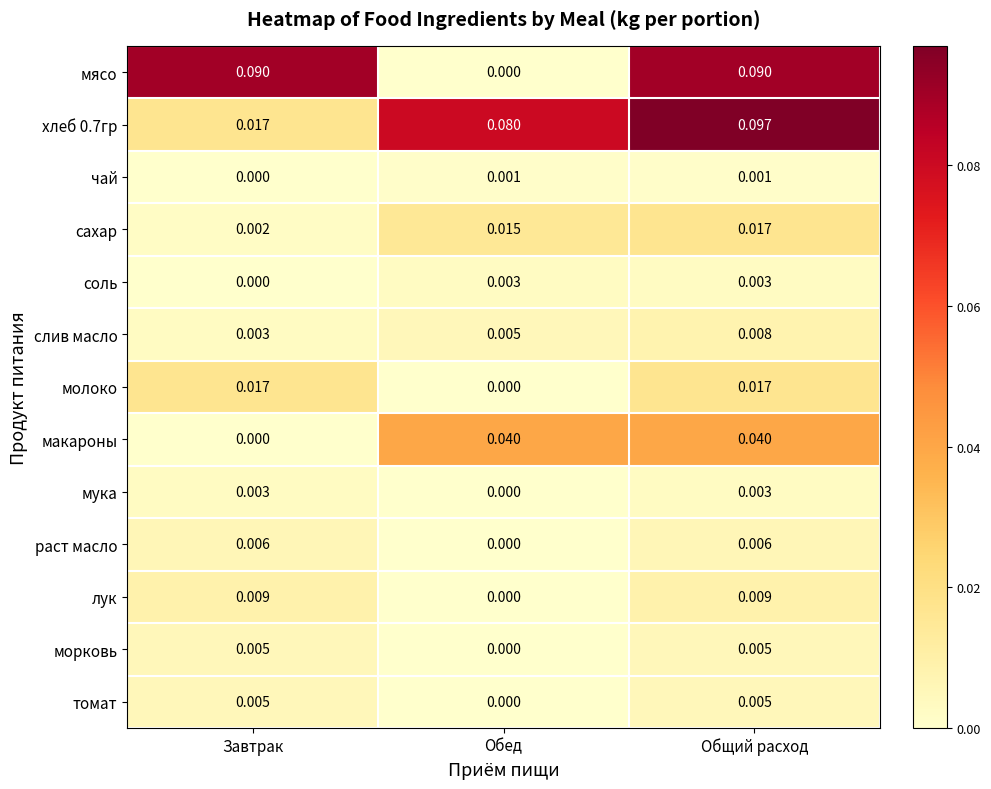

At which label is томат closest to 0?

Обед